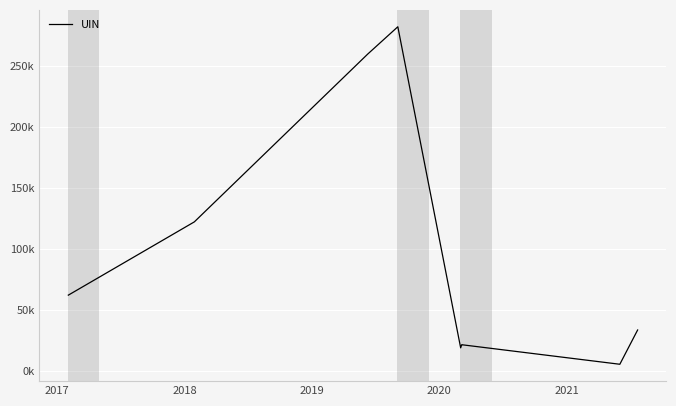

What is the greatest value displayed?

281769